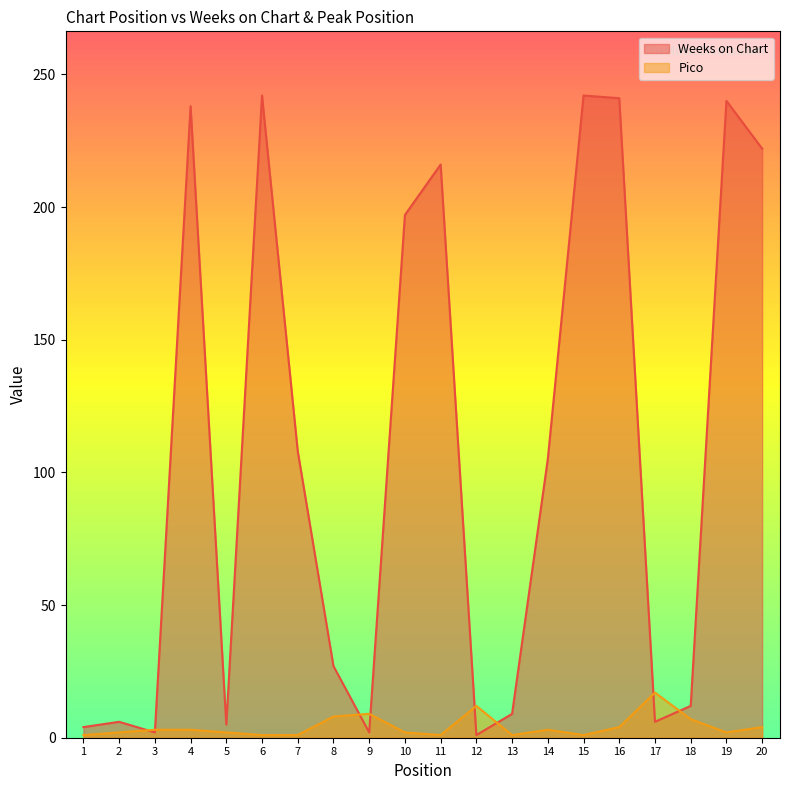

What is the value of the Pico point at the 4th from the left?

3